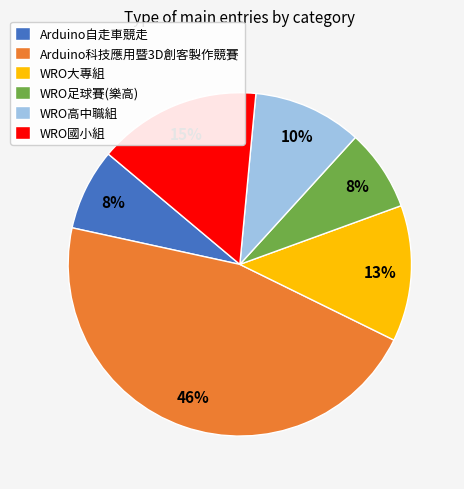

What is the ratio of the value at WRO足球賽(樂高) to the value at WRO國小組?

0.5